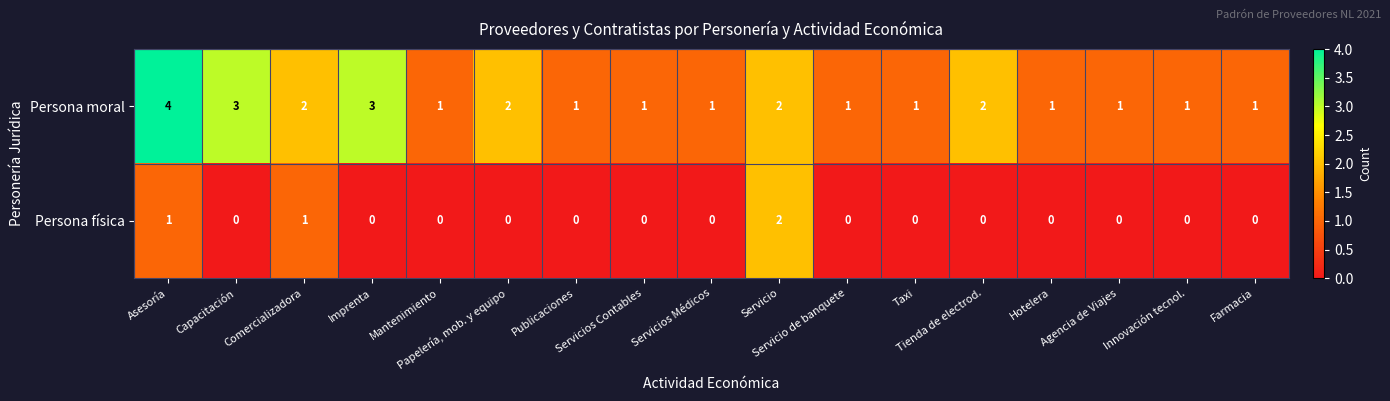

Which series has the largest total across all categories?

Persona moral